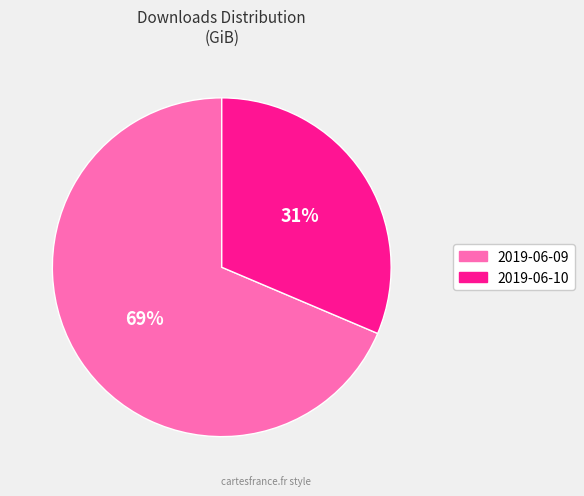

What percentage is the 2019-06-09 slice, to the nearest percent?

69%